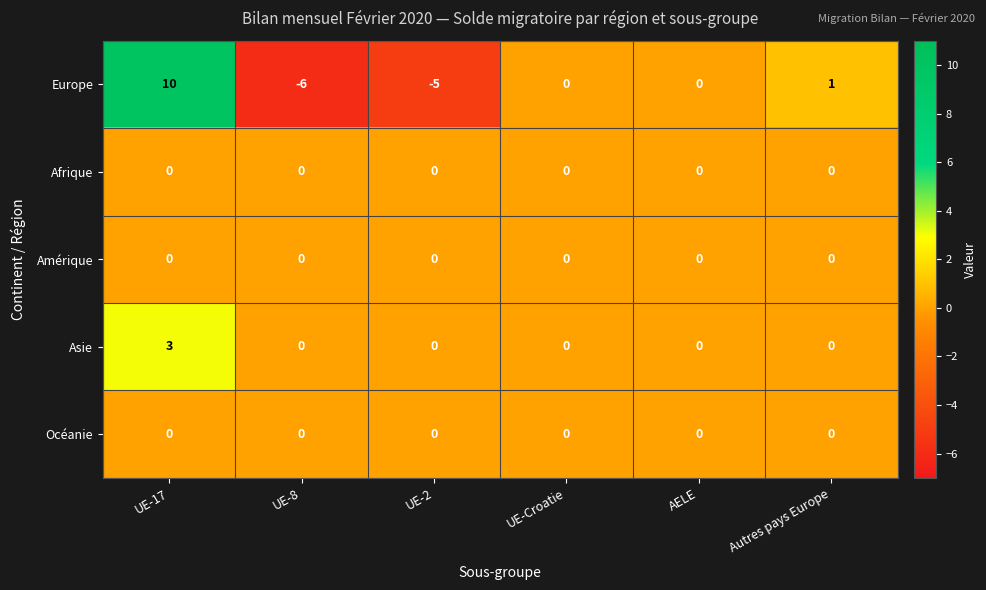

What is the highest value of the Asie series?

3